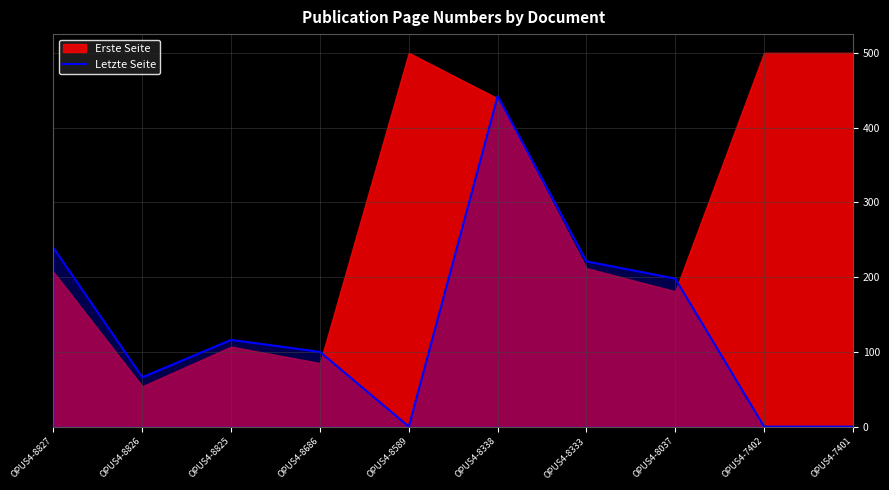

Reading left to right, what are all the values shown in this chart?

239	66	116	100	0	442	221	198	0	0